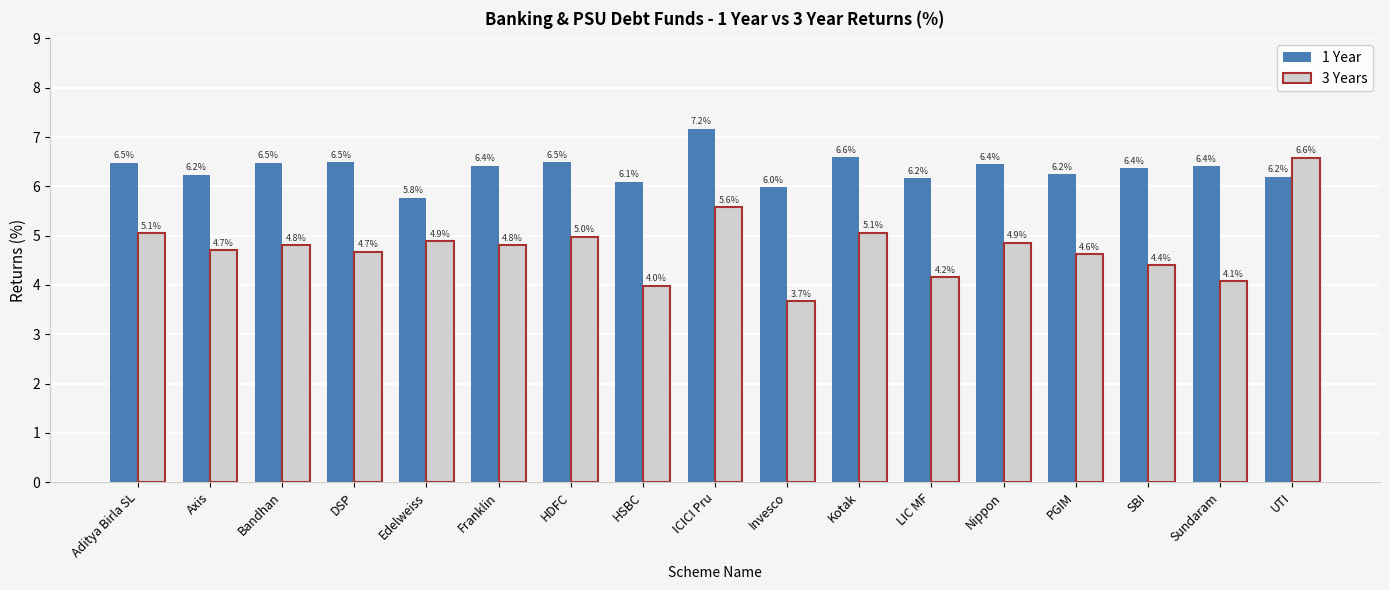

How many data points in 1 Year are less than 6?

2